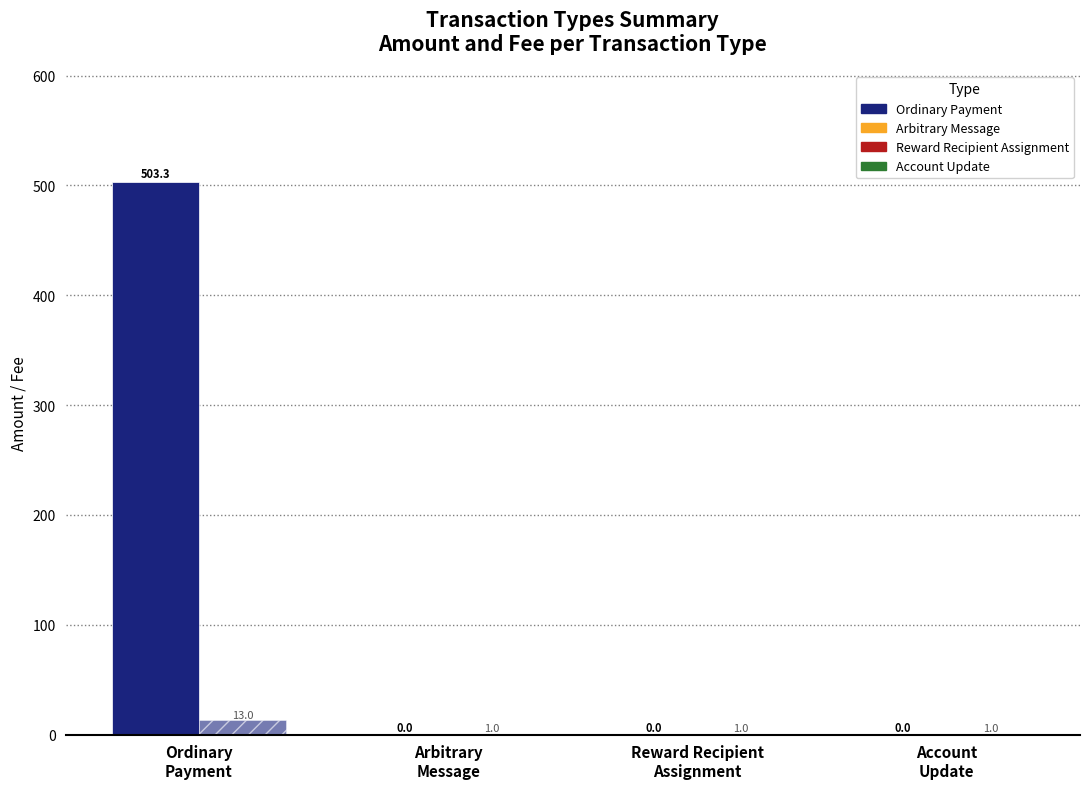

True or false: Total Fee has a value of 0.3 at Reward Recipient
Assignment.

False